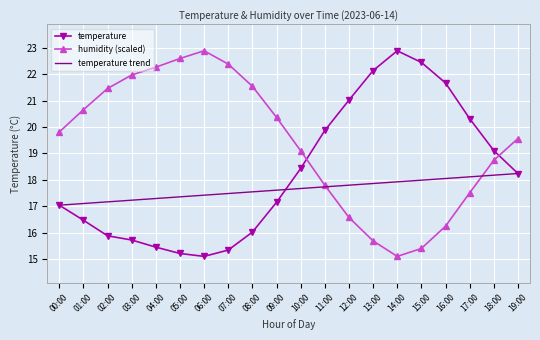

What position from the left is 04:00?

5